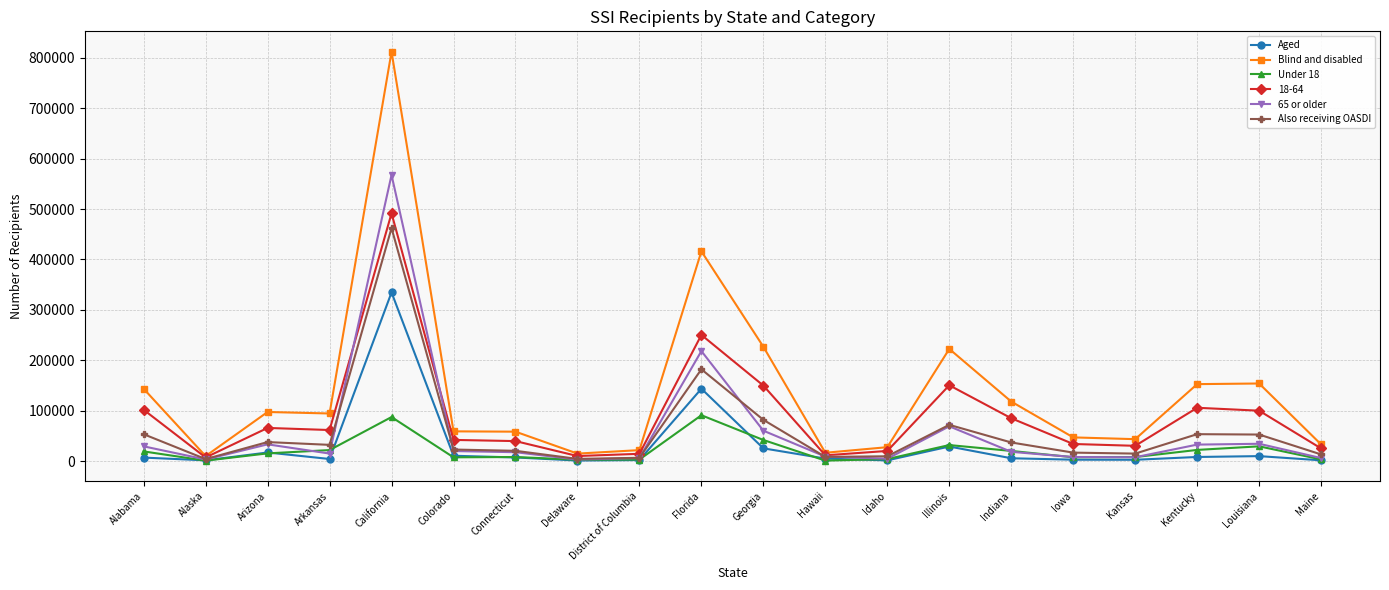

What is the sum of the Aged values at Kentucky and Alaska?

10034